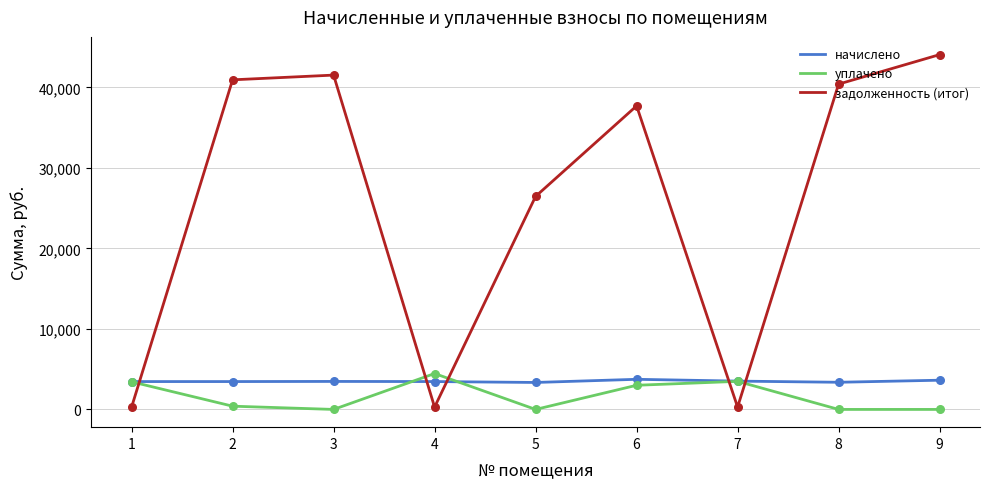

Which series has the largest range (max minus min)?

задолженность (итог)